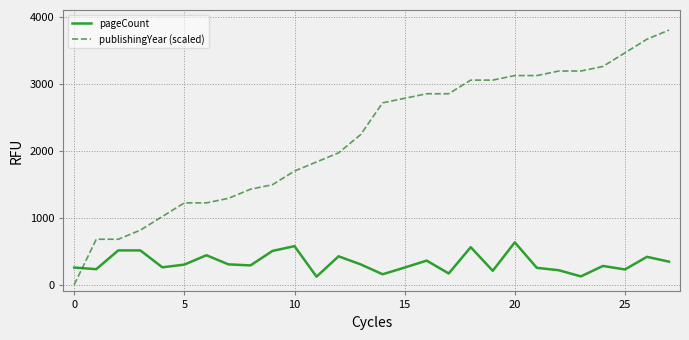

How many intersections are there between pageCount and publishingYear (scaled)?

1